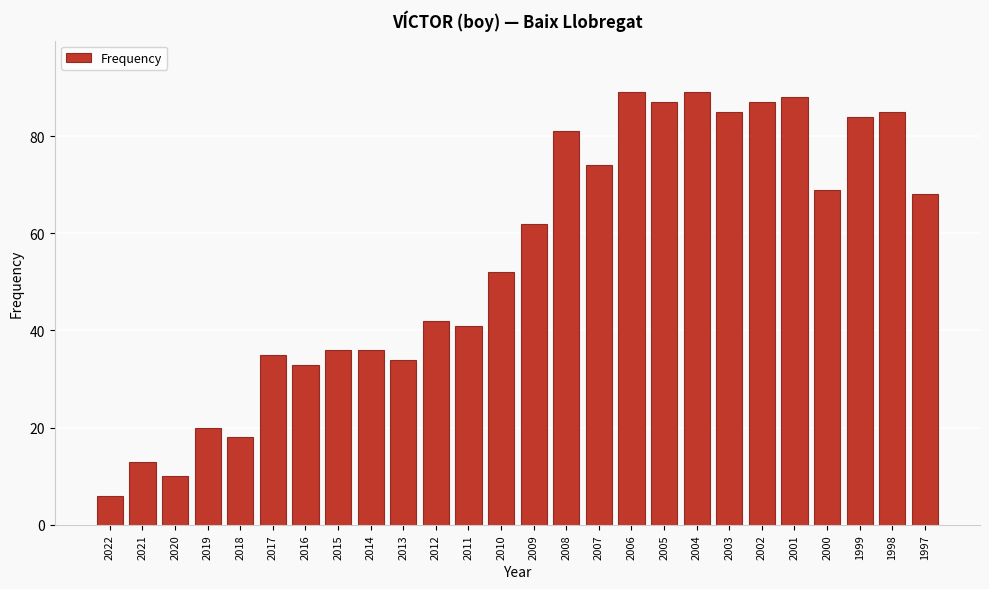

Reading left to right, extract all data points from this chart.

2022=6	2021=13	2020=10	2019=20	2018=18	2017=35	2016=33	2015=36	2014=36	2013=34	2012=42	2011=41	2010=52	2009=62	2008=81	2007=74	2006=89	2005=87	2004=89	2003=85	2002=87	2001=88	2000=69	1999=84	1998=85	1997=68